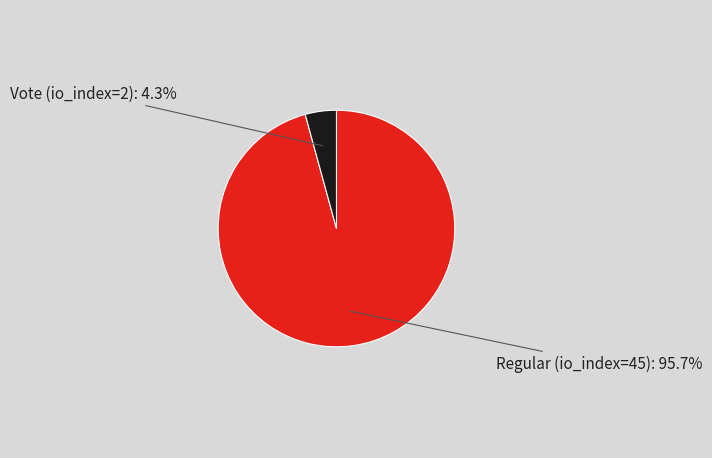

Which has a higher value, Vote (io_index=2) or Regular (io_index=45)?

Regular (io_index=45)